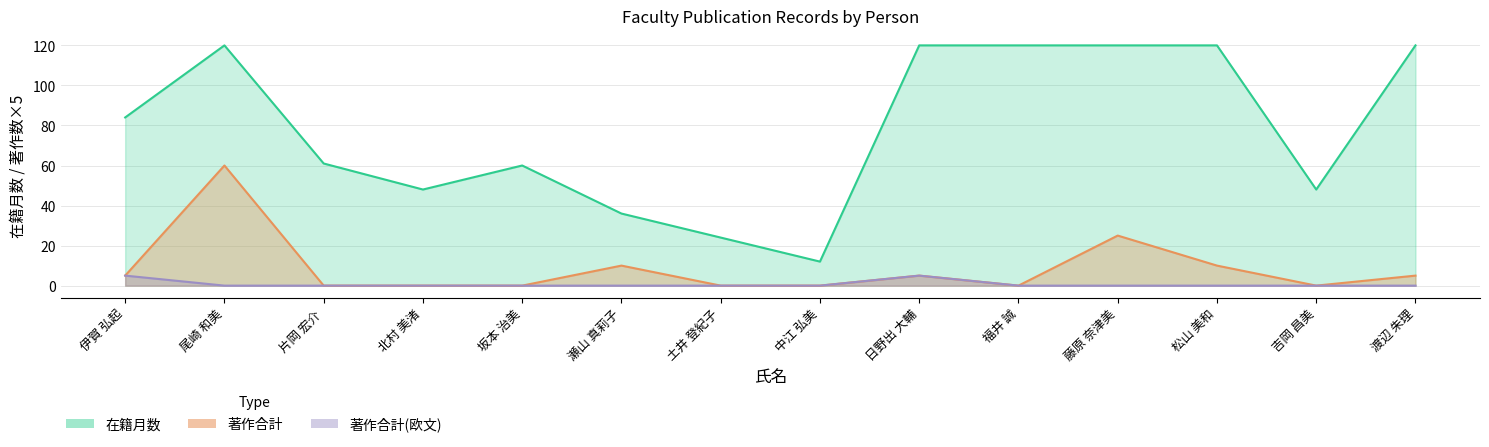

What is the difference between the second highest and minimum values in the 著作合計(欧文) series?

5